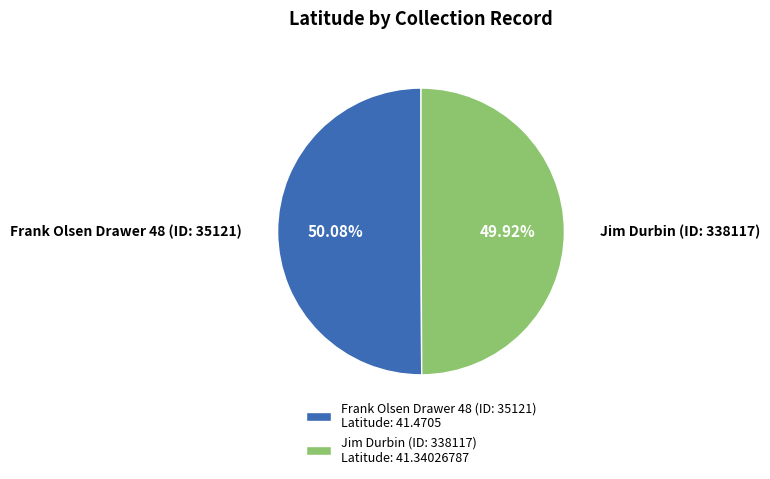

Is there a majority slice in this chart?

Yes